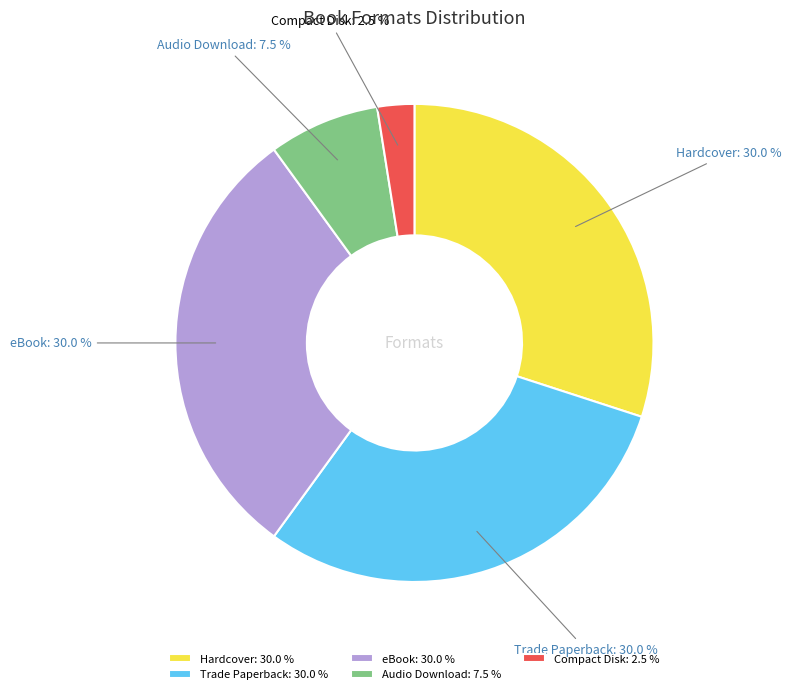

To the nearest percent, what percentage of the pie is Trade Paperback?

30%